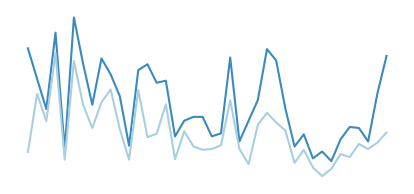

Is this an area chart (filled region under the line)?

No